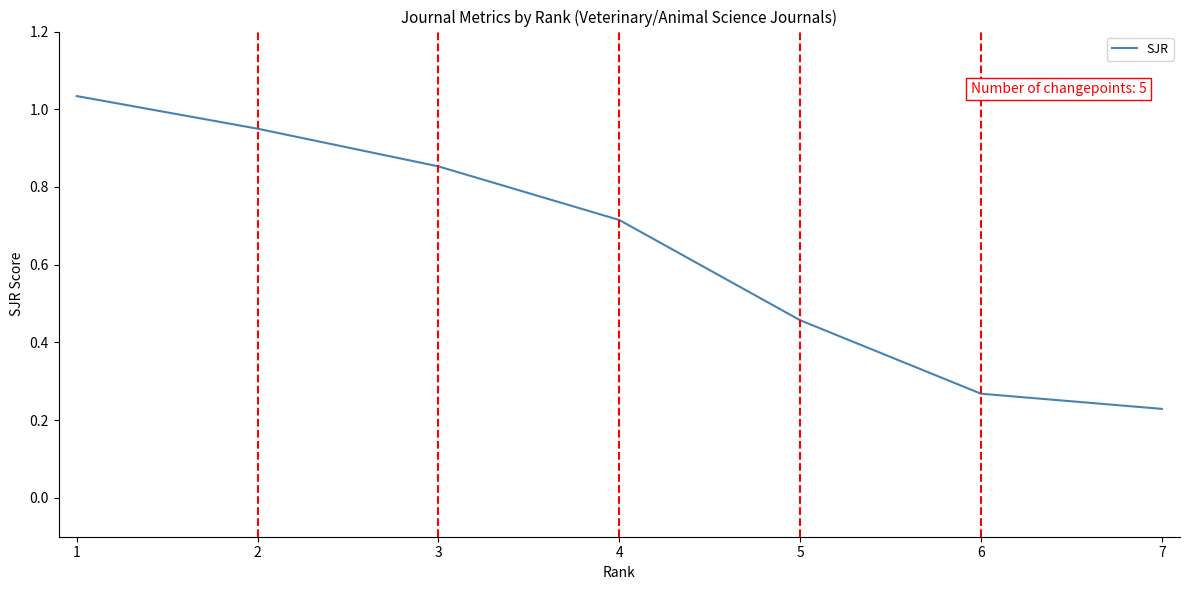

At which category does the chart reach its minimum across all series?

7